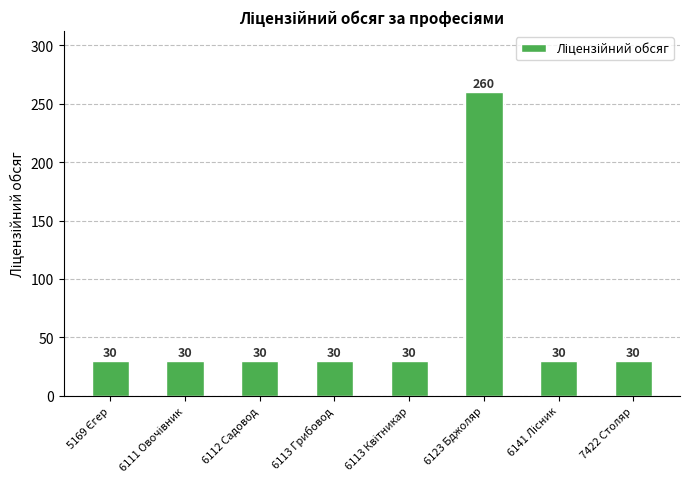

What is the value of the 1st bar from the left?

30